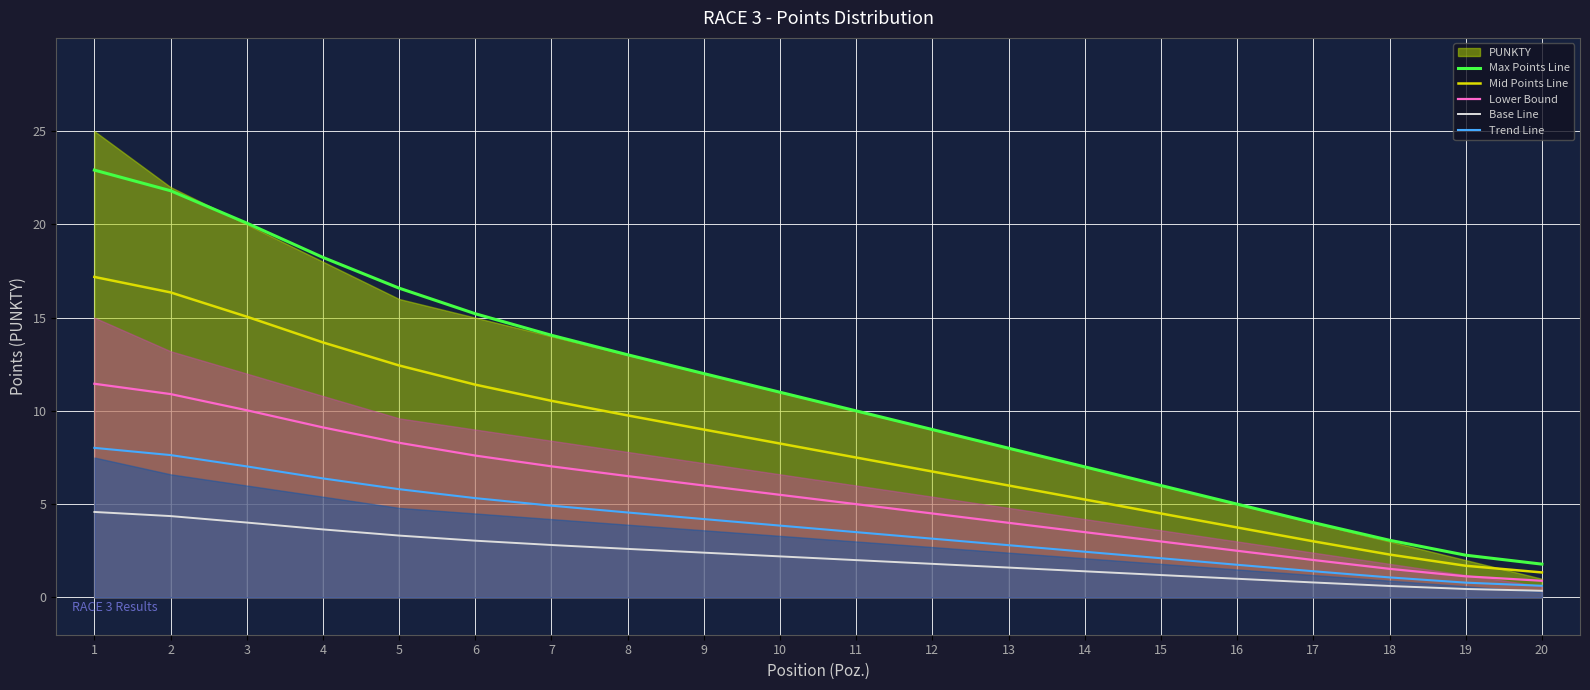

What is the total value across all series at 7?

39.4